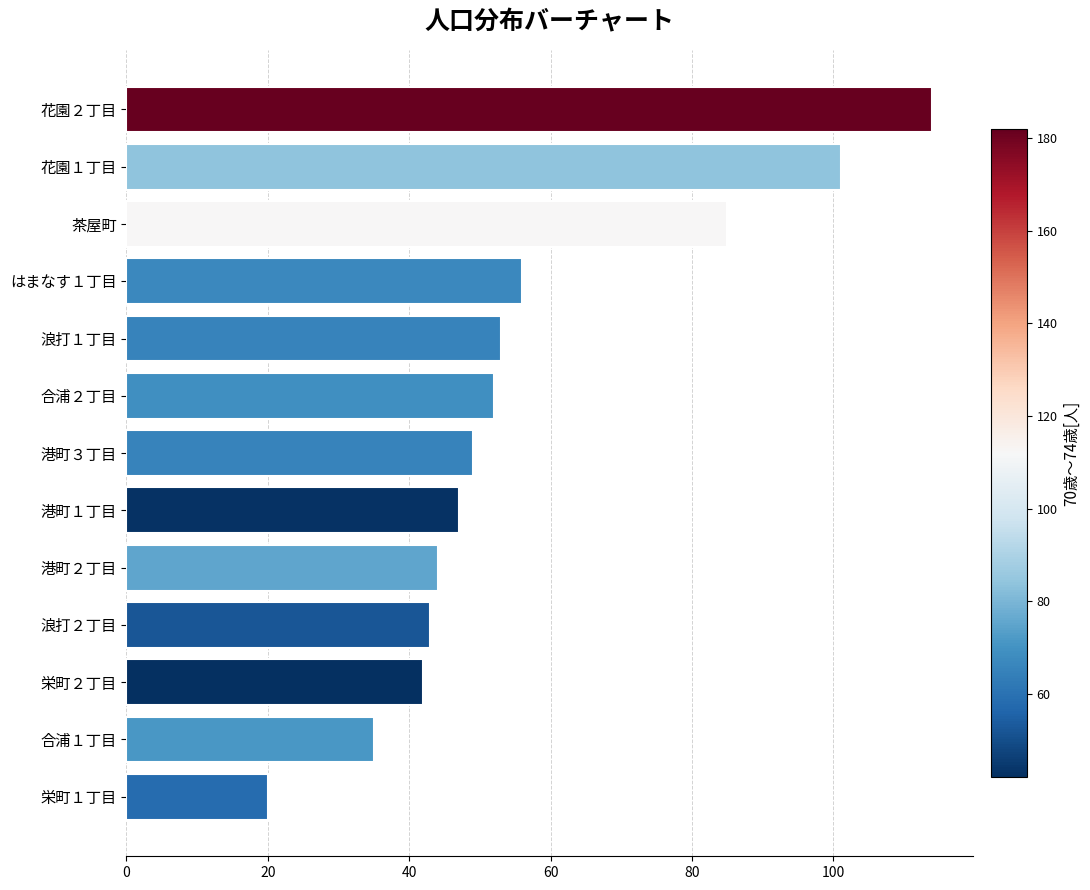

Reading bottom to top, transcribe all the data shown in this chart.

栄町１丁目=20	合浦１丁目=35	栄町２丁目=42	浪打２丁目=43	港町２丁目=44	港町１丁目=47	港町３丁目=49	合浦２丁目=52	浪打１丁目=53	はまなす１丁目=56	茶屋町=85	花園１丁目=101	花園２丁目=114